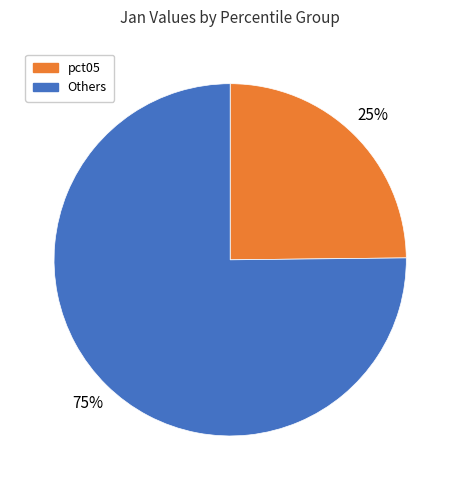

To the nearest percent, what is the average slice percentage?

50%